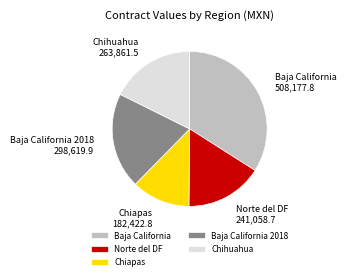

How many segments does this pie chart have?

5